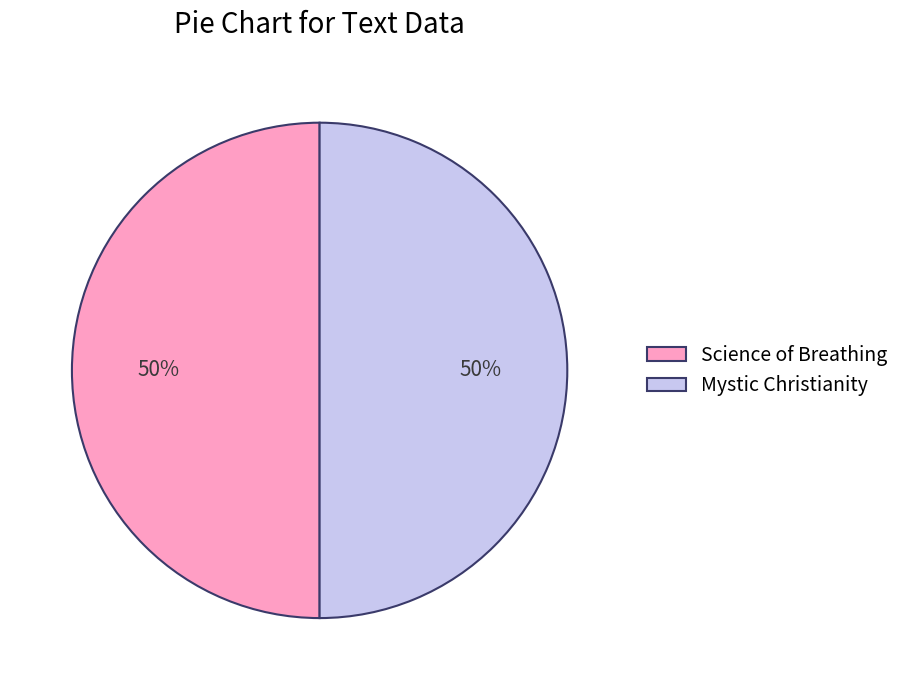

To the nearest percent, what portion does Science of Breathing represent?

50%